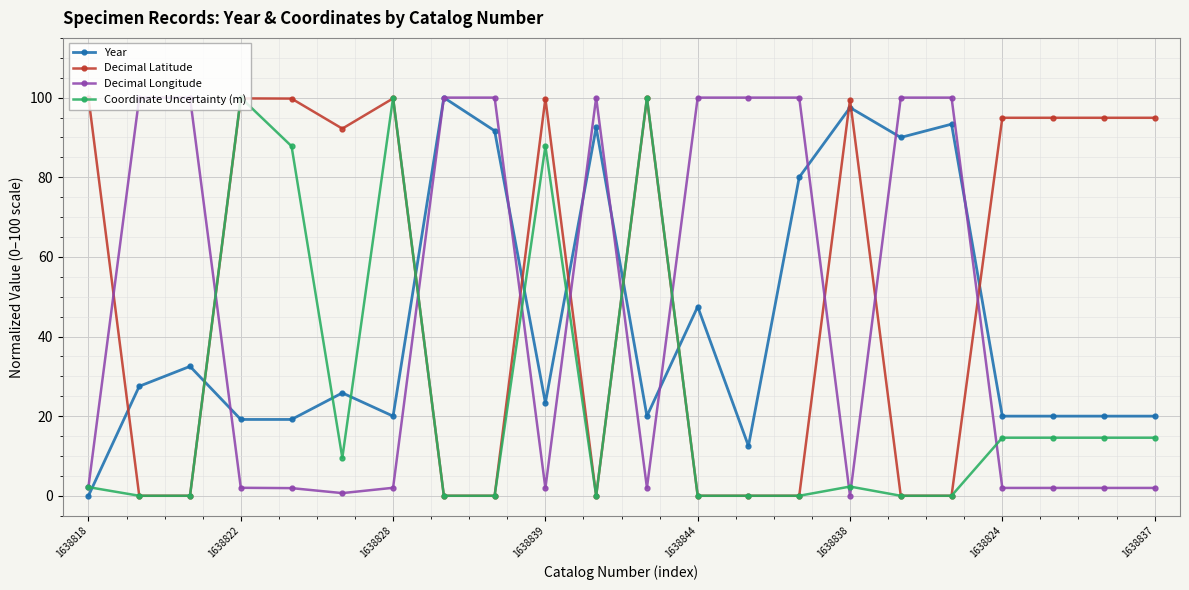

True or false: Decimal Latitude and Year cross at least once.

True